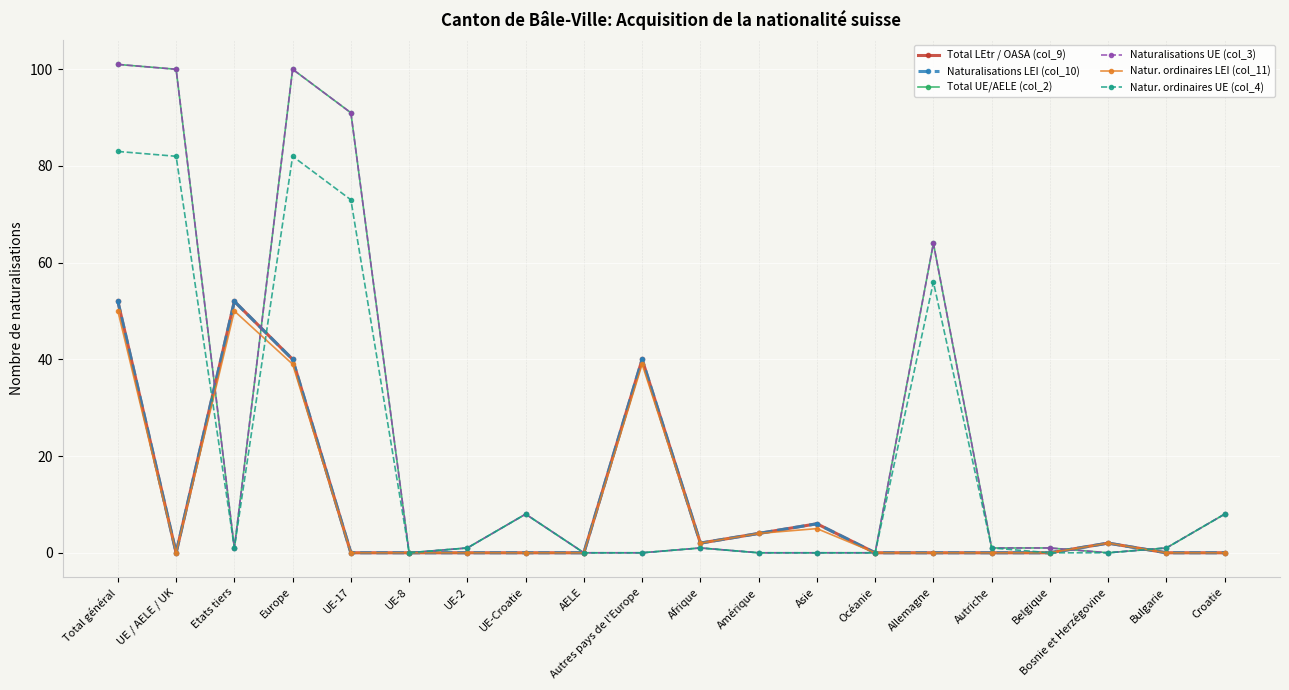

At which category is the sum across all series the highest?

Total général